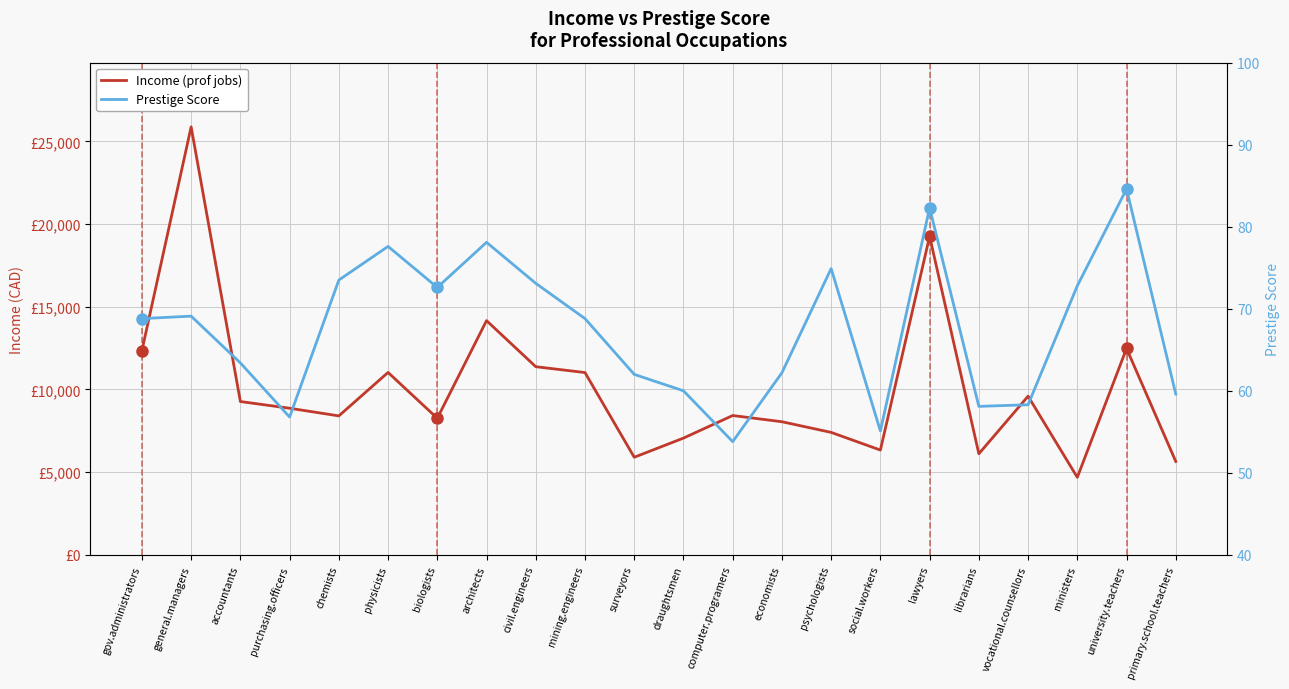

Reading right to left, extract all data points from this chart.

Income (prof jobs): primary.school.teachers=5648.0	university.teachers=12480.0	ministers=4686.0	vocational.counsellors=9593.0	librarians=6112.0	lawyers=19263.0	social.workers=6336.0	psychologists=7405.0	economists=8049.0	computer.programers=8425.0	draughtsmen=7059.0	surveyors=5902.0	mining.engineers=11023.0	civil.engineers=11377.0	architects=14163.0	biologists=8258.0	physicists=11030.0	chemists=8403.0	purchasing.officers=8865.0	accountants=9271.0	general.managers=25879.0	gov.administrators=12351.0
Prestige Score: primary.school.teachers=59.6	university.teachers=84.6	ministers=72.8	vocational.counsellors=58.3	librarians=58.1	lawyers=82.3	social.workers=55.1	psychologists=74.9	economists=62.2	computer.programers=53.8	draughtsmen=60.0	surveyors=62.0	mining.engineers=68.8	civil.engineers=73.1	architects=78.1	biologists=72.6	physicists=77.6	chemists=73.5	purchasing.officers=56.8	accountants=63.4	general.managers=69.1	gov.administrators=68.8